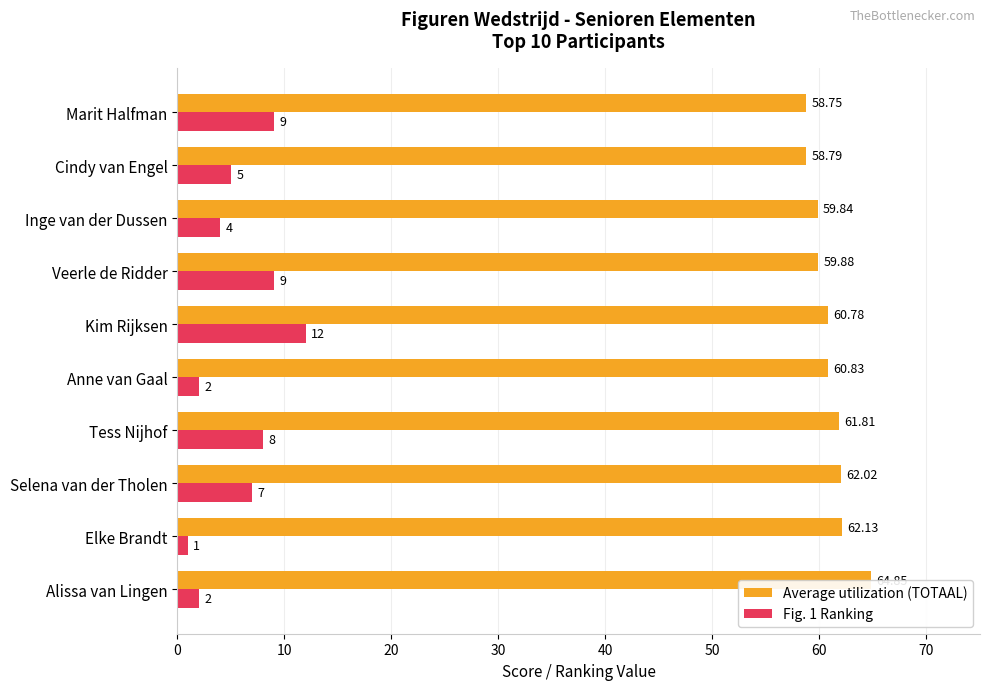

Reading right to left, list all the values displayed in this chart.

Average utilization (TOTAAL): 58.8	58.8	59.8	59.9	60.8	60.8	61.8	62.0	62.1	64.9
Fig. 1 Ranking: 9.0	5.0	4.0	9.0	12.0	2.0	8.0	7.0	1.0	2.0